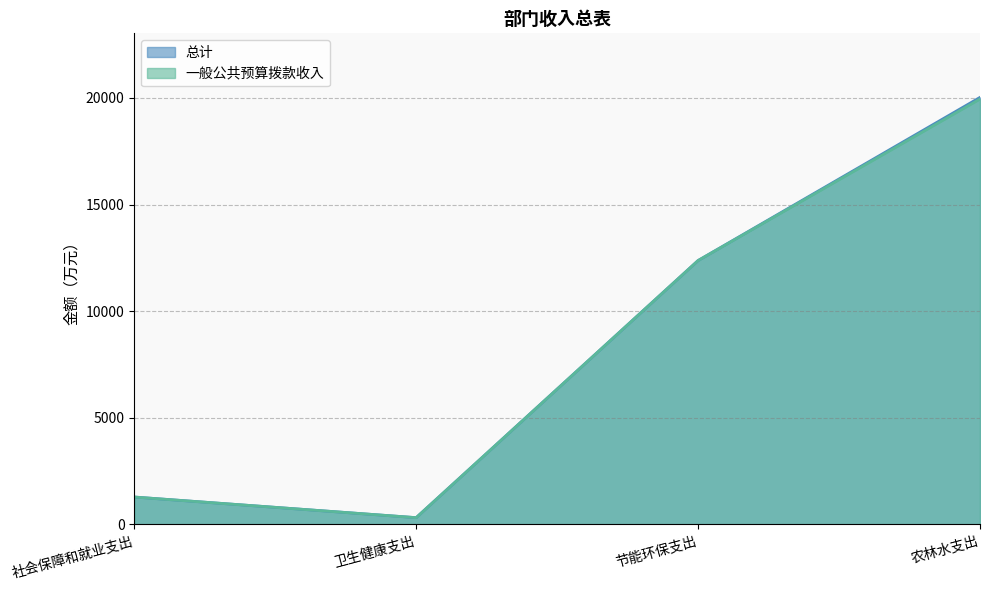

Reading left to right, list all the values displayed in this chart.

总计: 1285.7	317.7	12375.2	20025.8
一般公共预算拨款收入: 1285.7	317.7	12375.2	19948.1